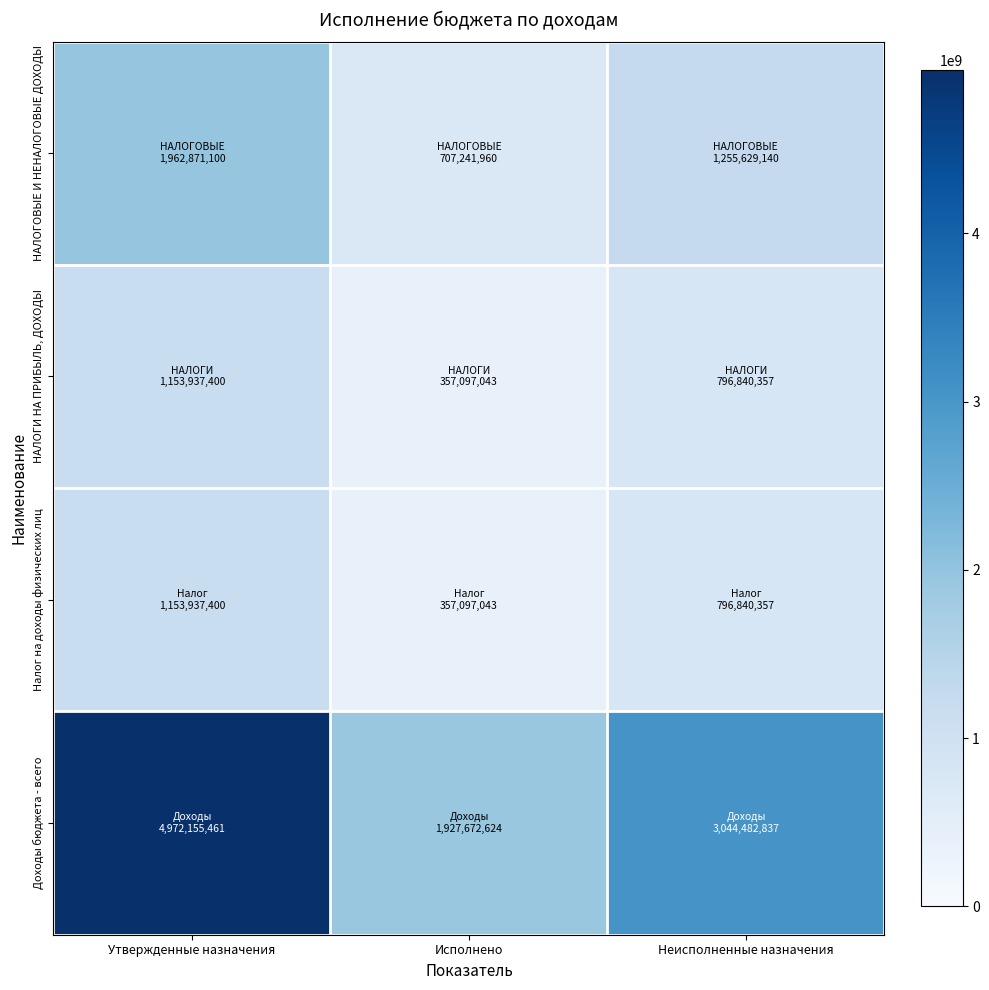

What is the greatest value displayed?

4972155460.9